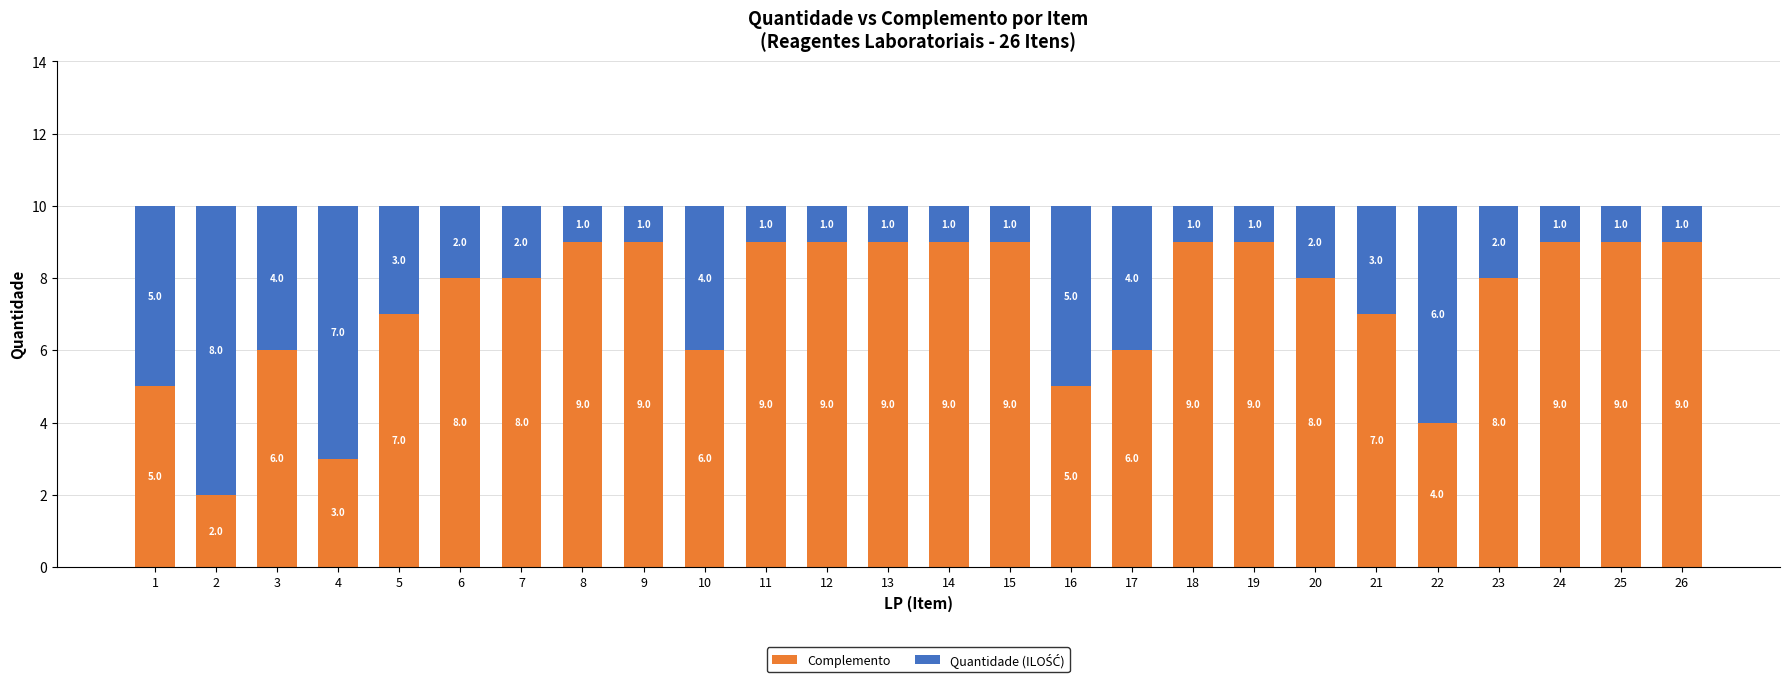

Does the chart contain any negative values?

No